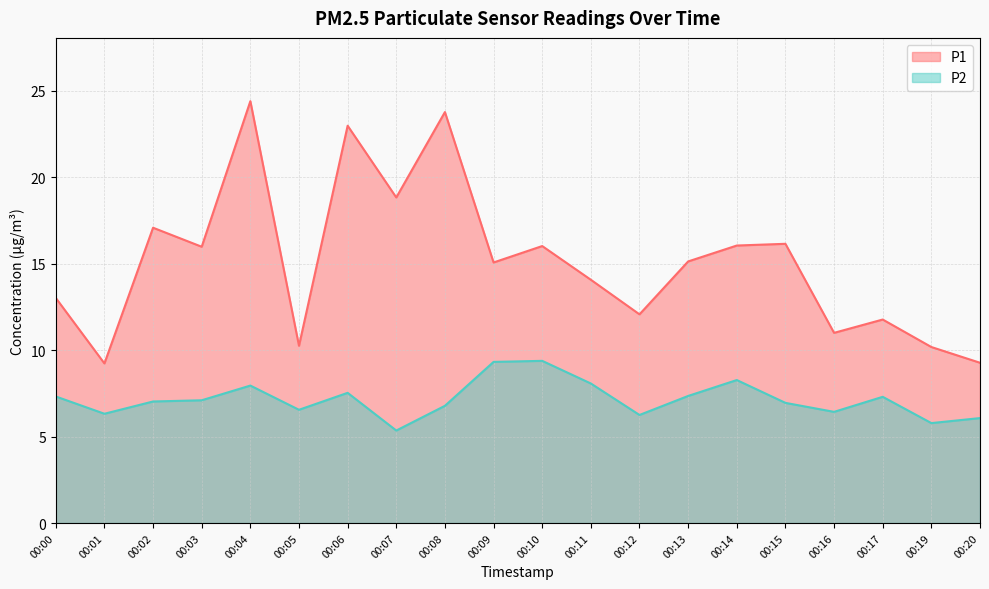

What is the highest value of the P1 series?

24.4